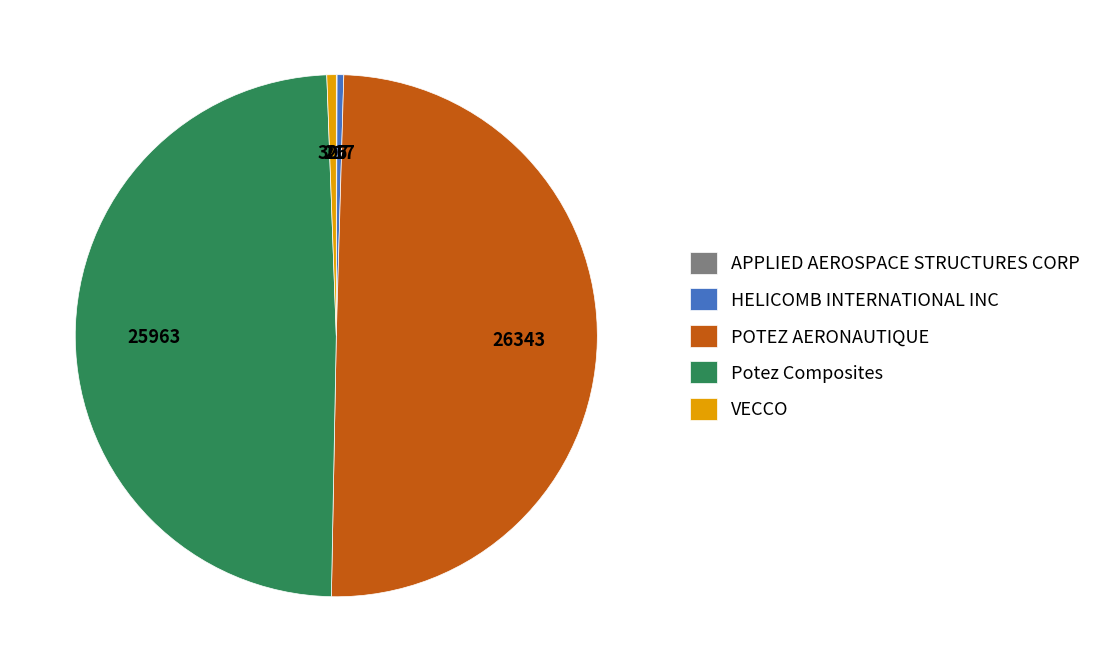

Which slice is the largest?

POTEZ AERONAUTIQUE